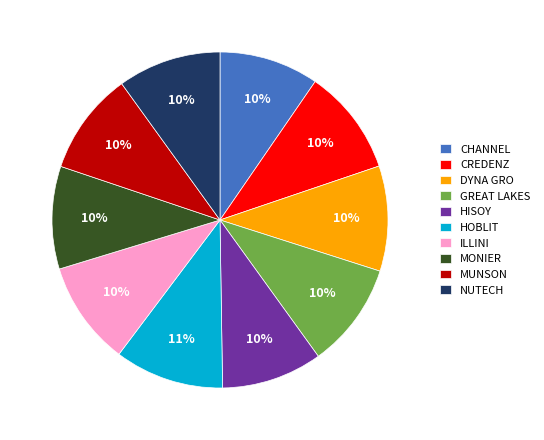

What percentage is the GREAT LAKES slice, to the nearest percent?

10%